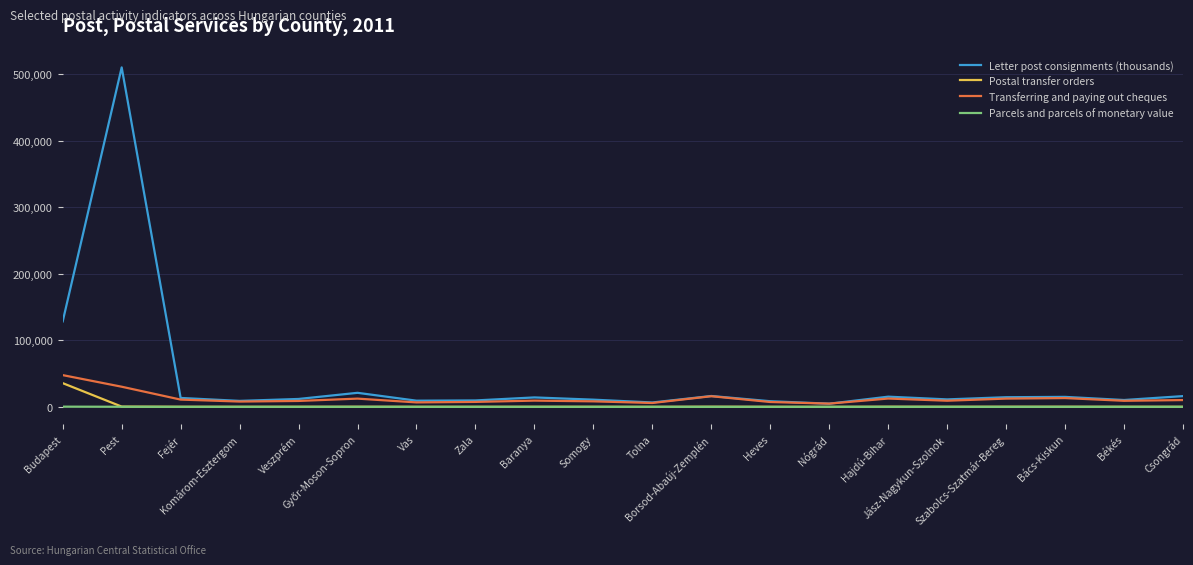

How many lines are shown in the chart?

4